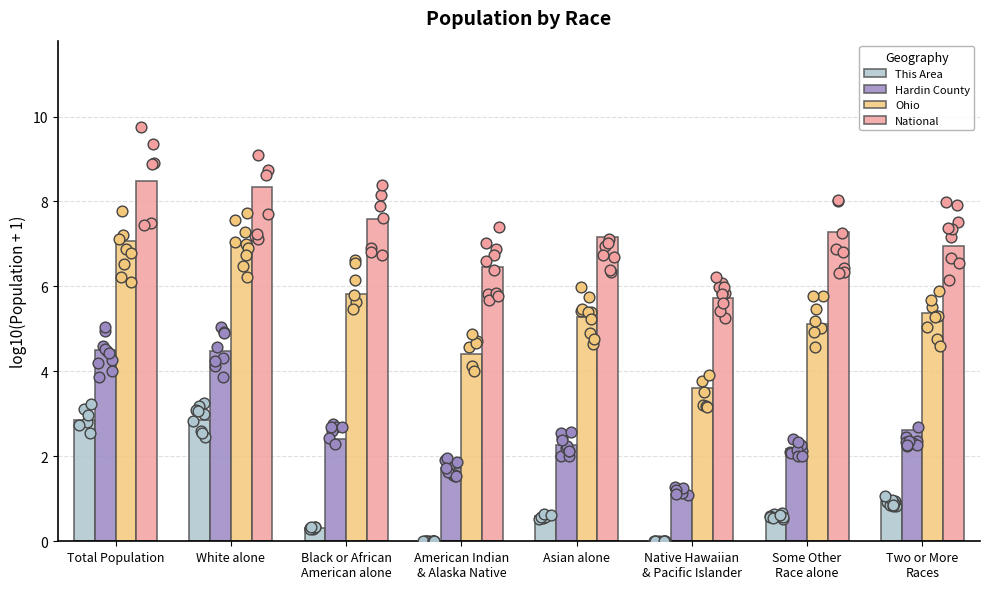

Which series has the largest Y range (max minus min)?

Ohio